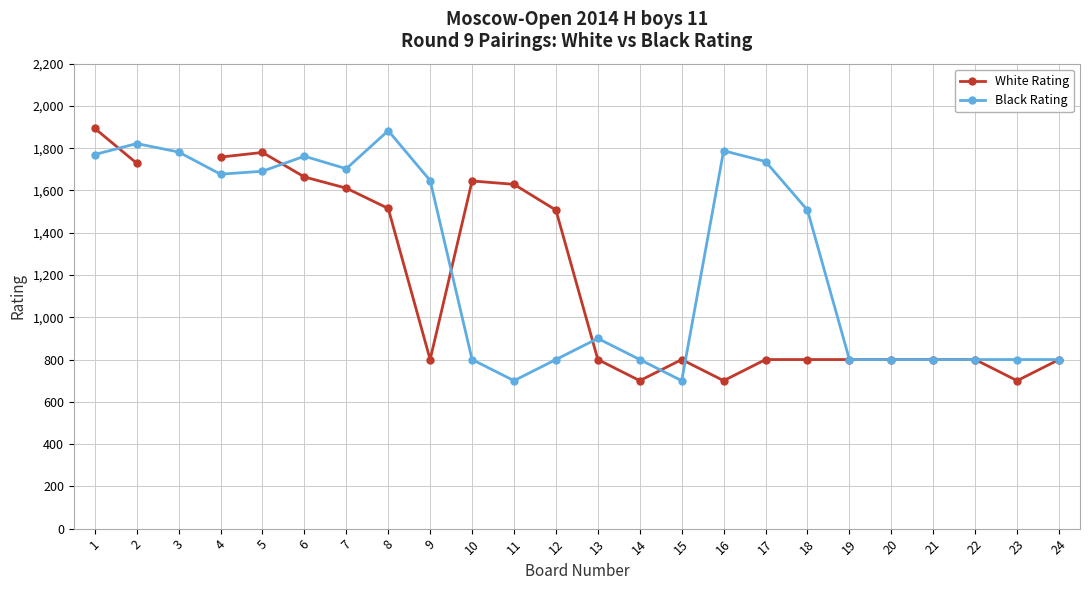

The value of Black Rating at 17 is 1737.0. True or false?

True